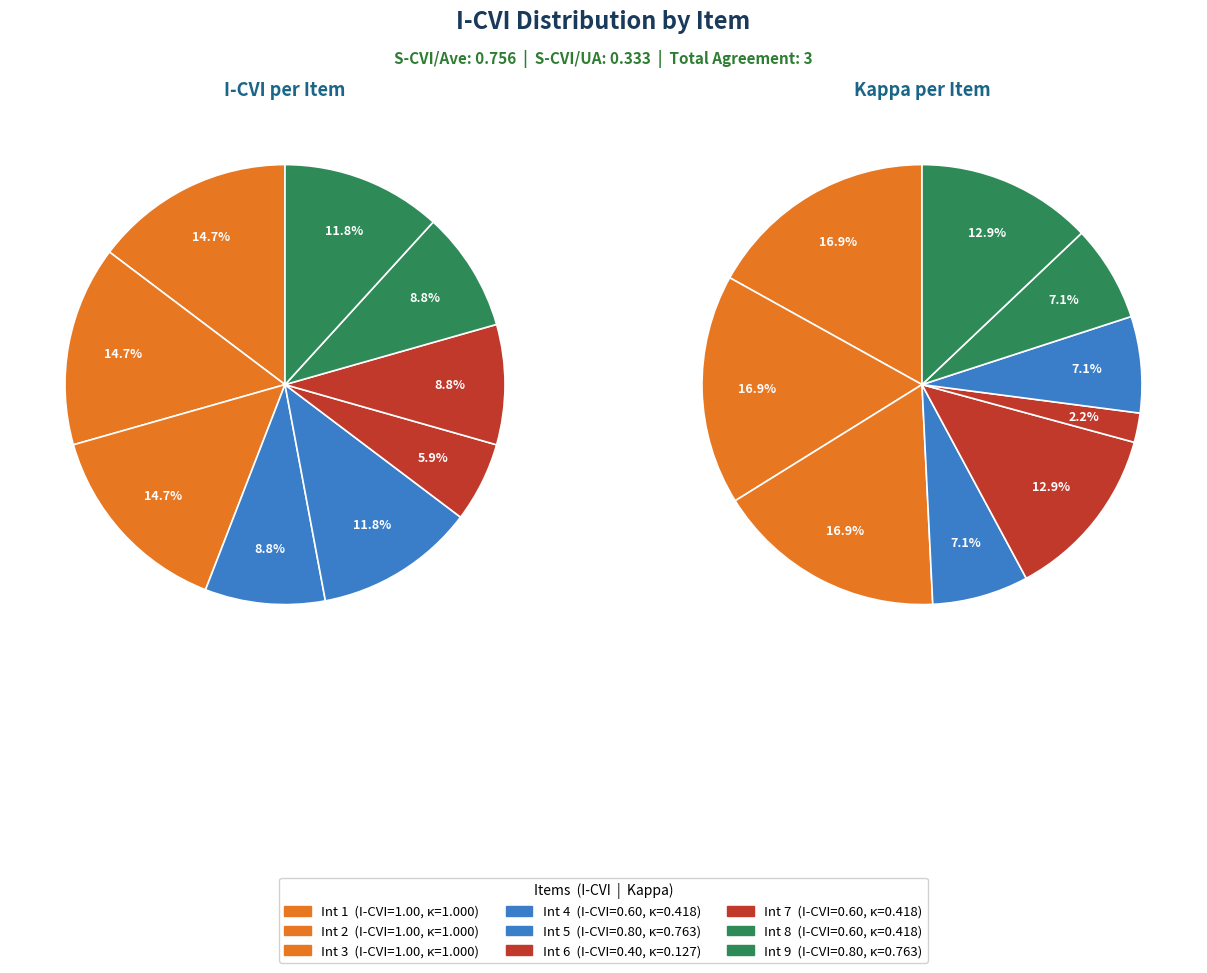

Between Int 5 and Int 3, which is larger?

Int 3